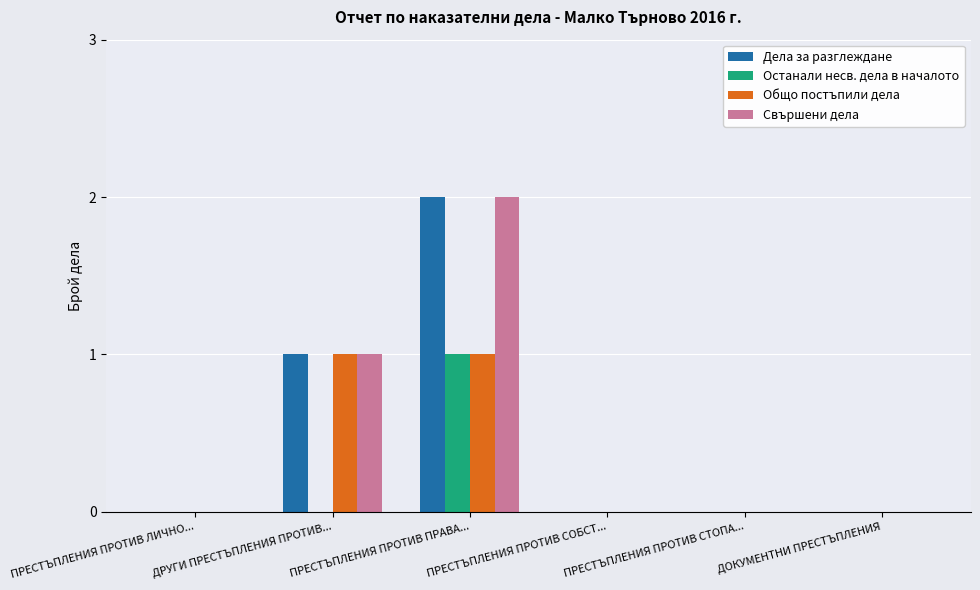

Is the value of Общо постъпили дела at ПРЕСТЪПЛЕНИЯ ПРОТИВ СОБСТ... greater than the value of Дела за разглеждане at ДРУГИ ПРЕСТЪПЛЕНИЯ ПРОТИВ...?

No